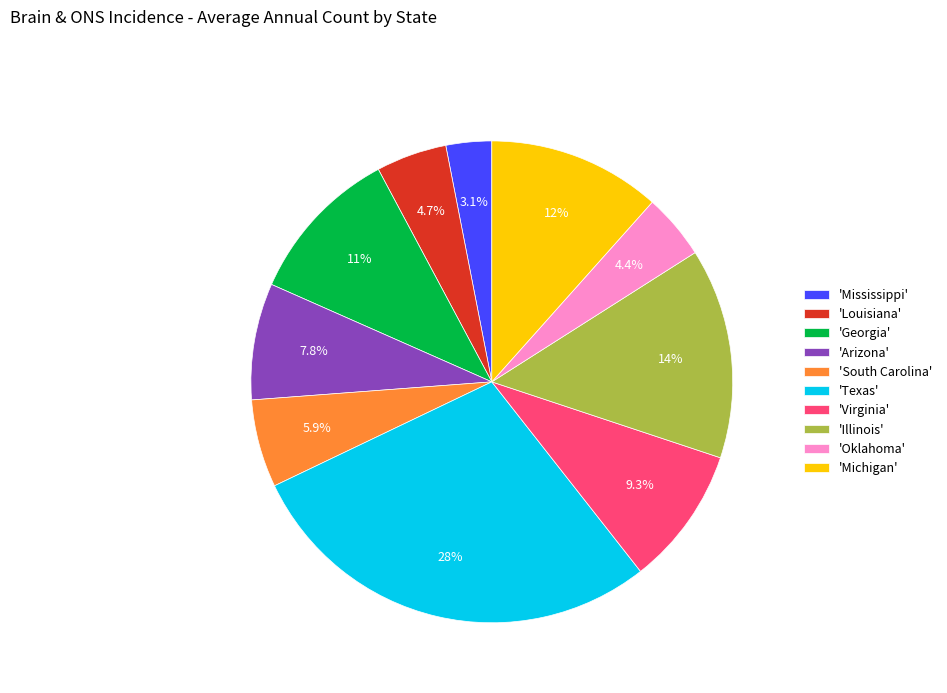

To the nearest percent, what is the average slice percentage?

10%